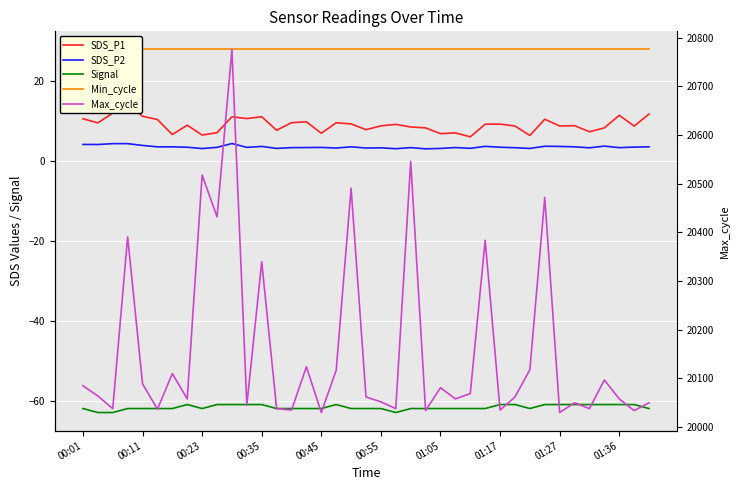

Reading left to right, what are all the values shown in this chart?

SDS_P1: 10.6	9.6	12.1	14.4	11.2	10.4	6.7	9.0	6.5	7.2	11.1	10.7	11.2	7.8	9.7	9.9	7.0	9.6	9.3	7.9	8.8	9.2	8.6	8.3	6.9	7.1	6.1	9.3	9.3	8.8	6.5	10.5	8.8	8.9	7.4	8.3	11.5	8.8	11.8
SDS_P2: 4.2	4.2	4.4	4.4	4.0	3.6	3.6	3.5	3.2	3.5	4.4	3.5	3.7	3.2	3.4	3.4	3.5	3.3	3.6	3.3	3.4	3.1	3.4	3.1	3.2	3.4	3.2	3.7	3.5	3.4	3.2	3.8	3.7	3.6	3.4	3.8	3.4	3.5	3.6
Signal: -62.0	-63.0	-63.0	-62.0	-62.0	-62.0	-62.0	-61.0	-62.0	-61.0	-61.0	-61.0	-61.0	-62.0	-62.0	-62.0	-62.0	-61.0	-62.0	-62.0	-62.0	-63.0	-62.0	-62.0	-62.0	-62.0	-62.0	-62.0	-61.0	-61.0	-62.0	-61.0	-61.0	-61.0	-61.0	-61.0	-61.0	-61.0	-62.0
Min_cycle: 28.0	28.0	28.0	28.0	28.0	28.0	28.0	28.0	28.0	28.0	28.0	28.0	28.0	28.0	28.0	28.0	28.0	28.0	28.0	28.0	28.0	28.0	28.0	28.0	28.0	28.0	28.0	28.0	28.0	28.0	28.0	28.0	28.0	28.0	28.0	28.0	28.0	28.0	28.0
Max_cycle: 20085.0	20064.0	20038.0	20391.0	20089.0	20037.0	20110.0	20058.0	20518.0	20432.0	20776.0	20045.0	20340.0	20038.0	20035.0	20124.0	20030.0	20117.0	20491.0	20062.0	20052.0	20038.0	20546.0	20034.0	20081.0	20058.0	20069.0	20384.0	20035.0	20062.0	20118.0	20472.0	20030.0	20050.0	20038.0	20097.0	20058.0	20034.0	20050.0